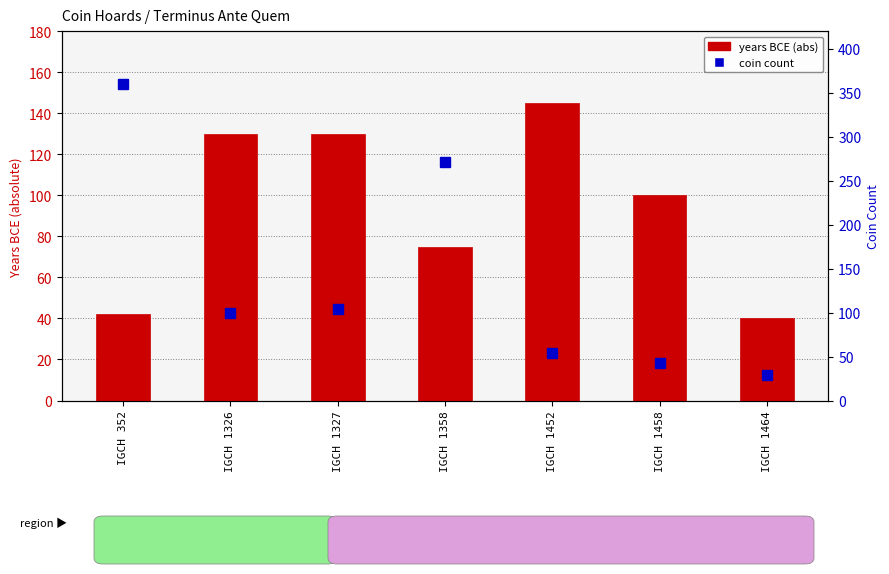

Is the value of Coin count at IGCH 1327 greater than the value of Terminus Ante Quem (abs years BCE) at IGCH 1458?

Yes